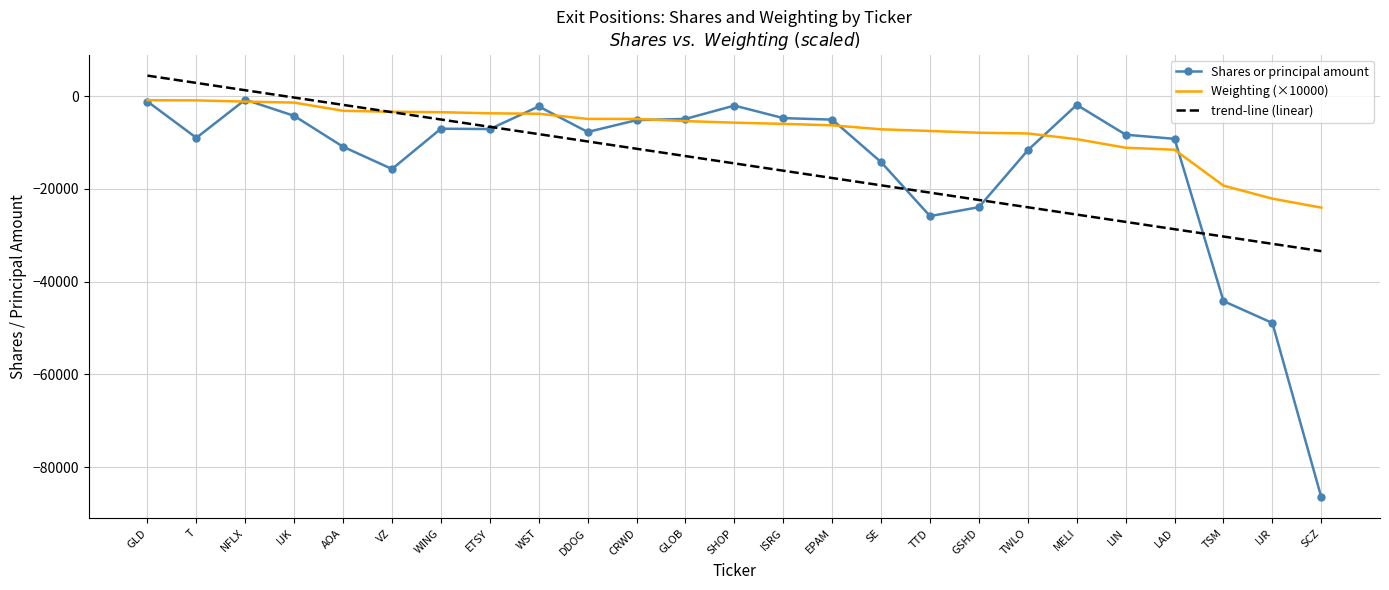

What is the smallest value displayed?

-86493.0